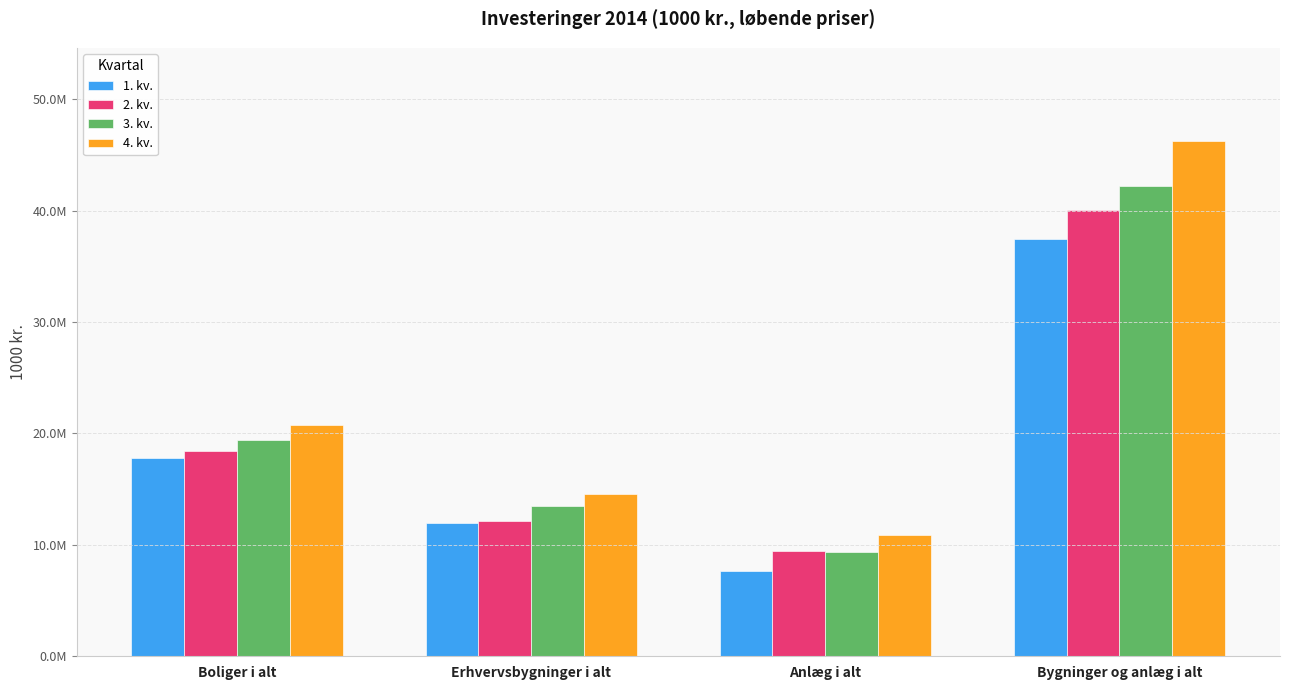

What is the total value across all series at Bygninger og anlæg i alt?

165920692.1